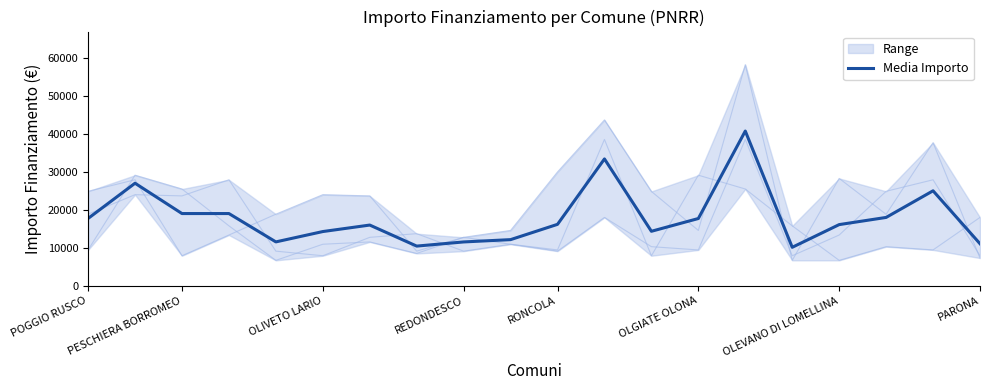

What is the minimum value for Media Importo?

10116.7